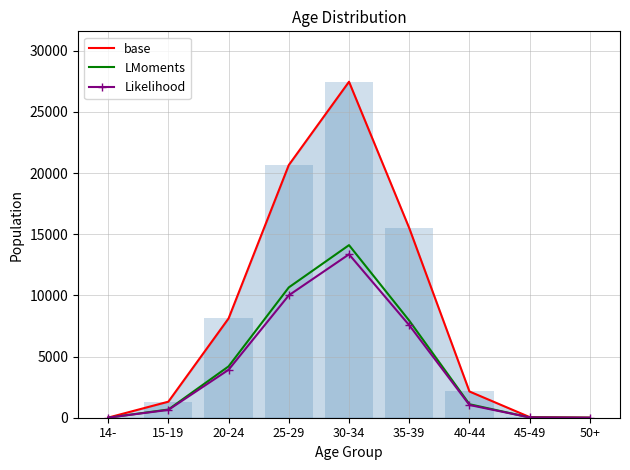

Which series has the largest range (max minus min)?

base